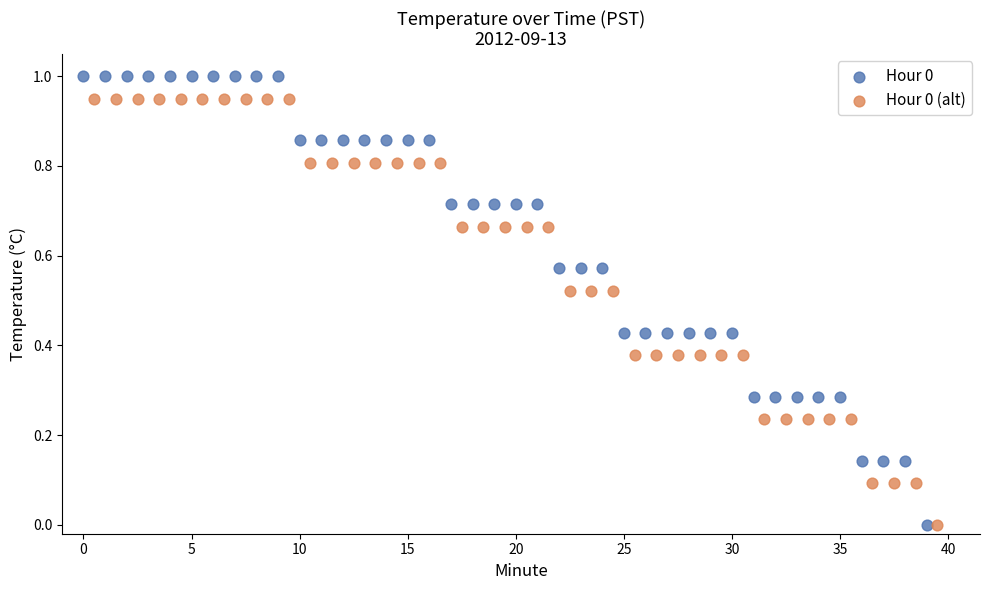

What are all the series names shown in the legend?

Hour 0, Hour 0 (alt)